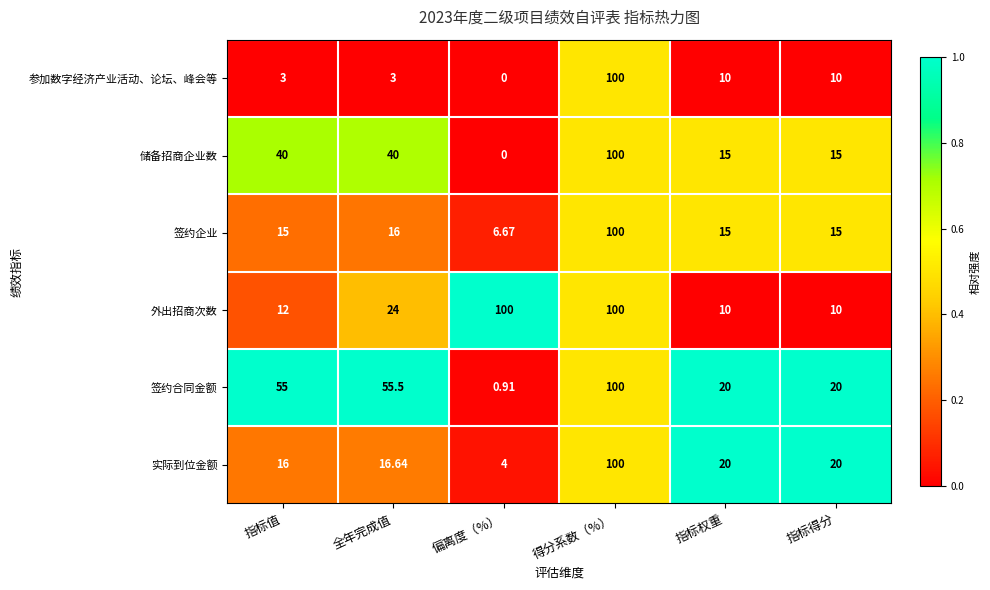

Between 指标值 and 得分系数（%）, which series saw the biggest shift?

参加数字经济产业活动、论坛、峰会等